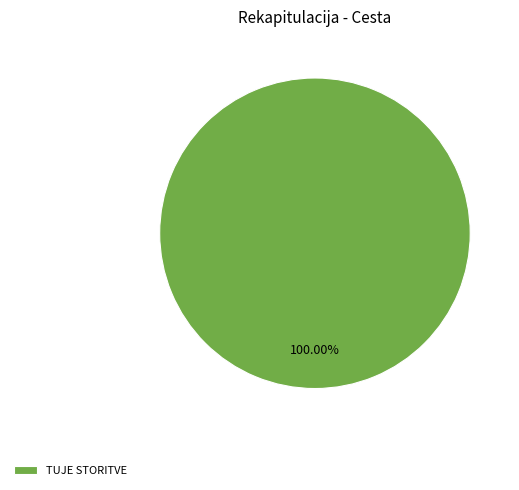

Rank the categories by value from highest to lowest.

TUJE STORITVE